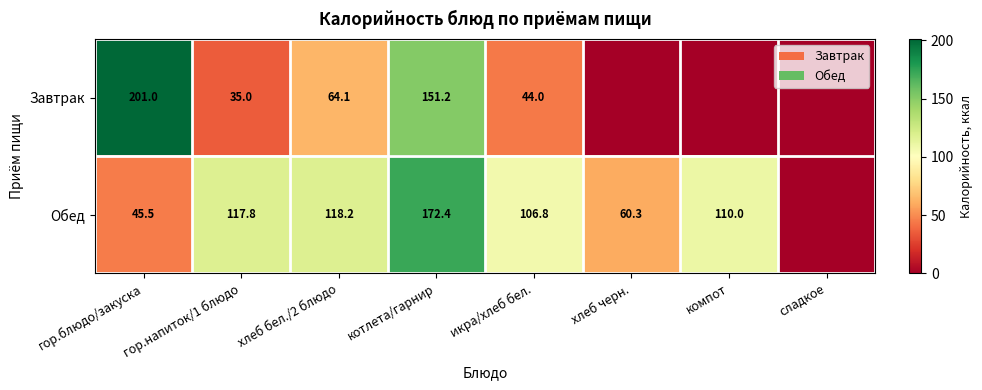

What is the difference between the Завтрак values at хлеб бел./2 блюдо and икра/хлеб бел.?

20.1